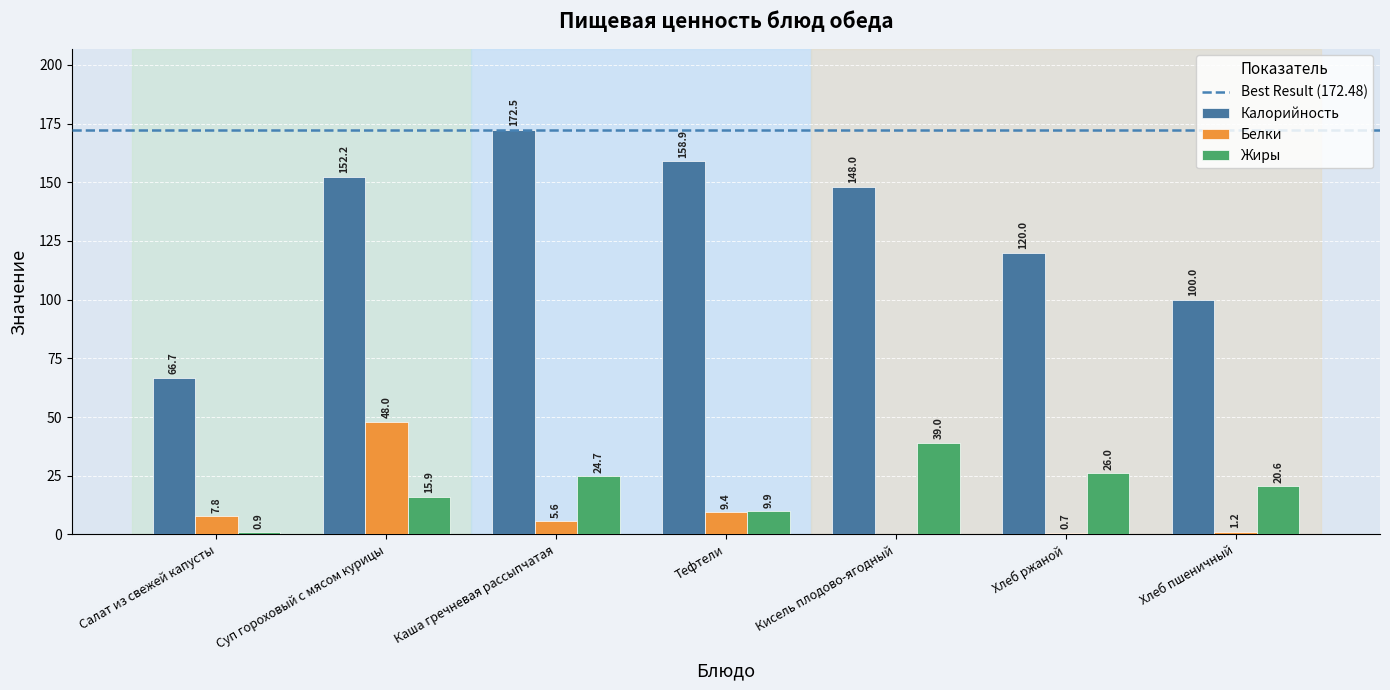

Are the bars horizontal?

No